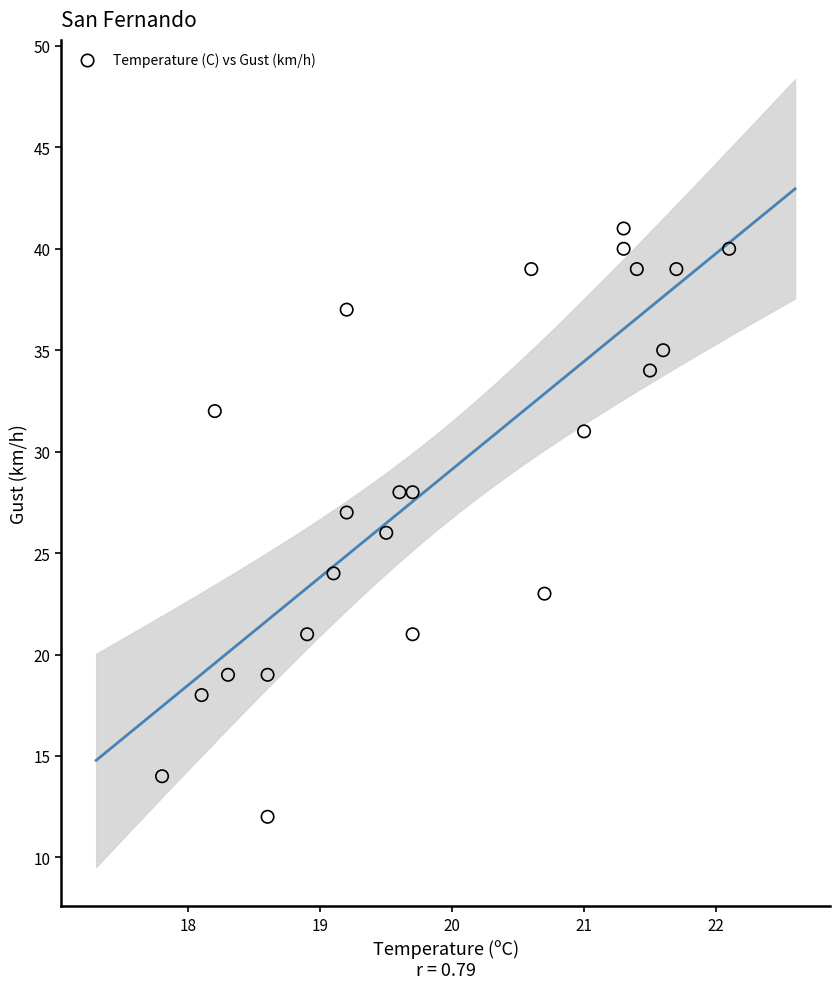

What is the range of Y values (max minus min)?

29